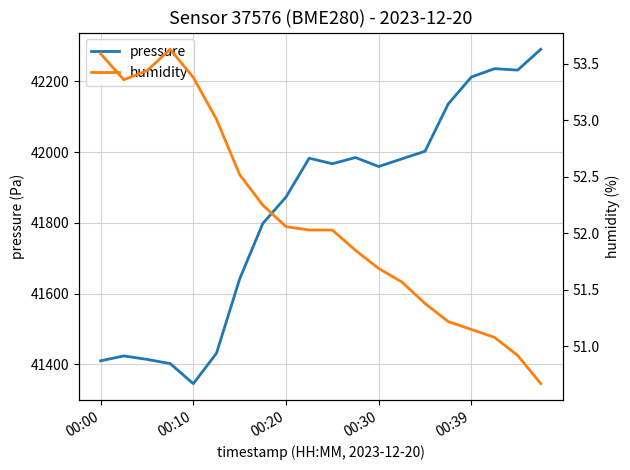

Reading left to right, list all the values displayed in this chart.

pressure: 41410.2	41423.9	41414.2	41402.4	41345.5	41431.8	41641.7	41798.6	41873.1	41983.0	41967.2	41984.9	41959.4	41981.0	42002.6	42136.0	42212.5	42236.0	42232.1	42290.9
humidity: 53.6	53.4	53.4	53.6	53.4	53.0	52.5	52.2	52.1	52.0	52.0	51.9	51.7	51.6	51.4	51.2	51.1	51.1	50.9	50.7